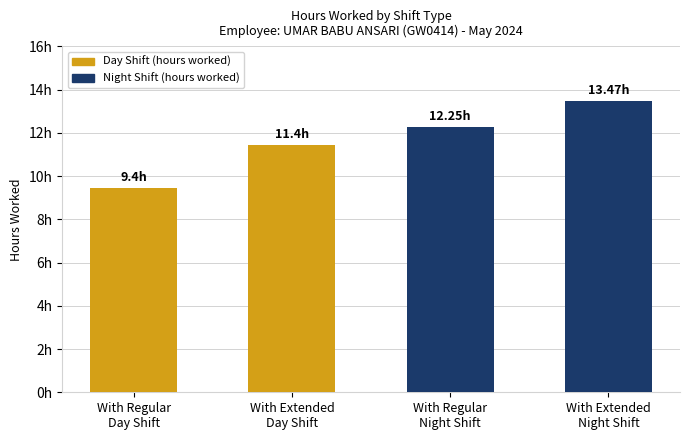

How many data points does each series have?

2